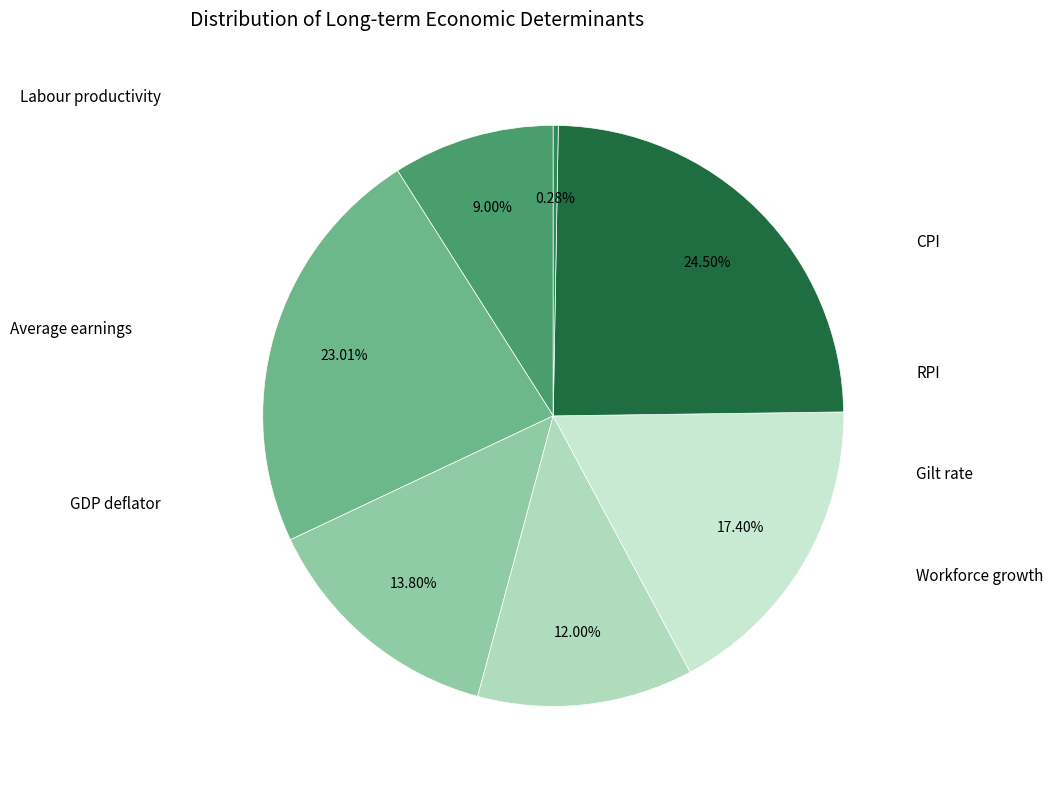

How many slices are in this pie chart?

7